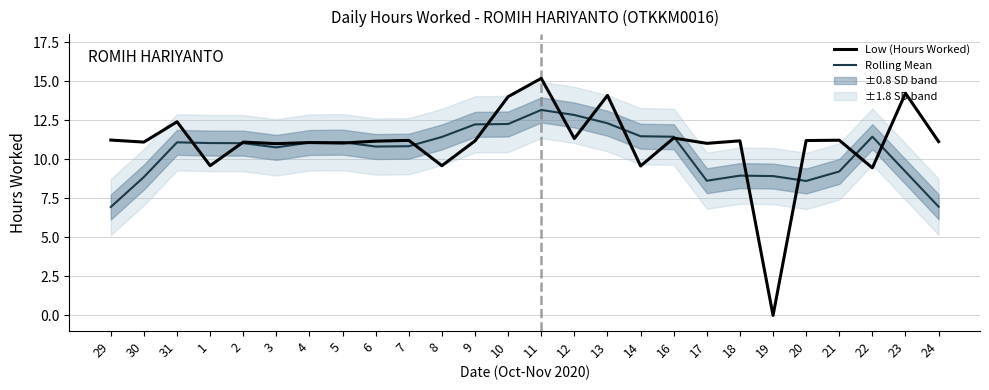

How many values in the Rolling Mean series exceed 11?

14